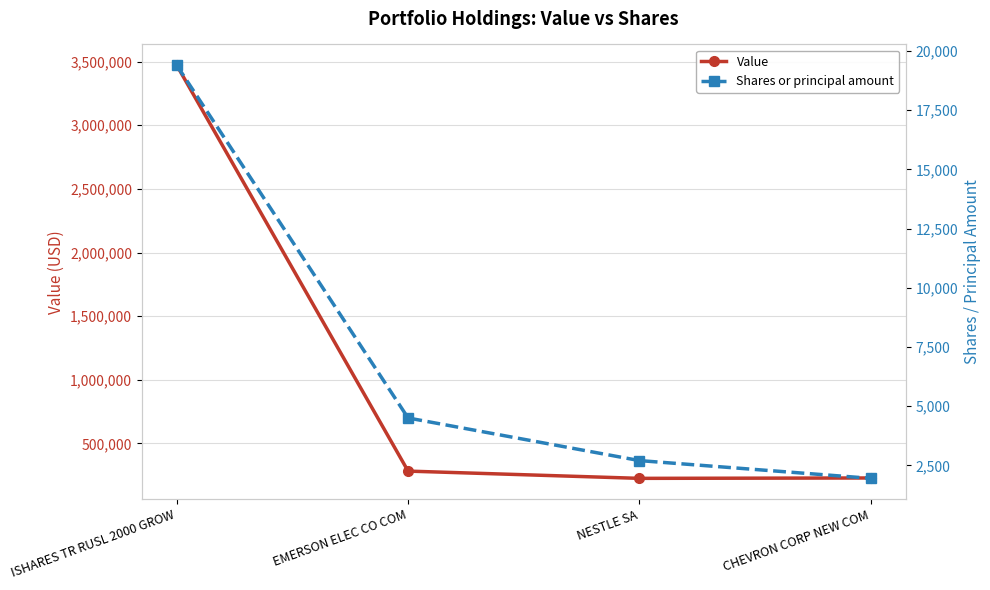

How many interior local valleys does the Value series have?

1